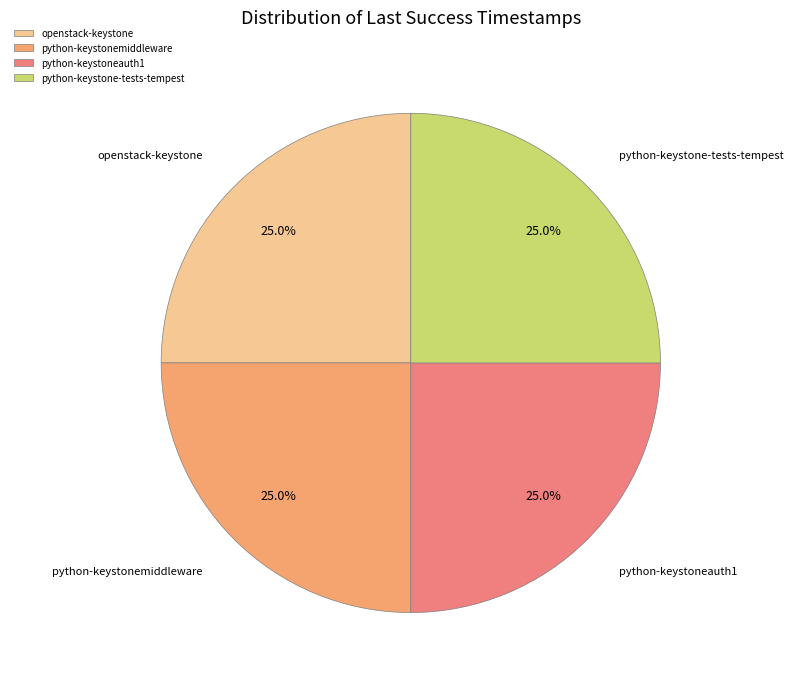

Does python-keystone-tests-tempest represent more than half of the total?

No